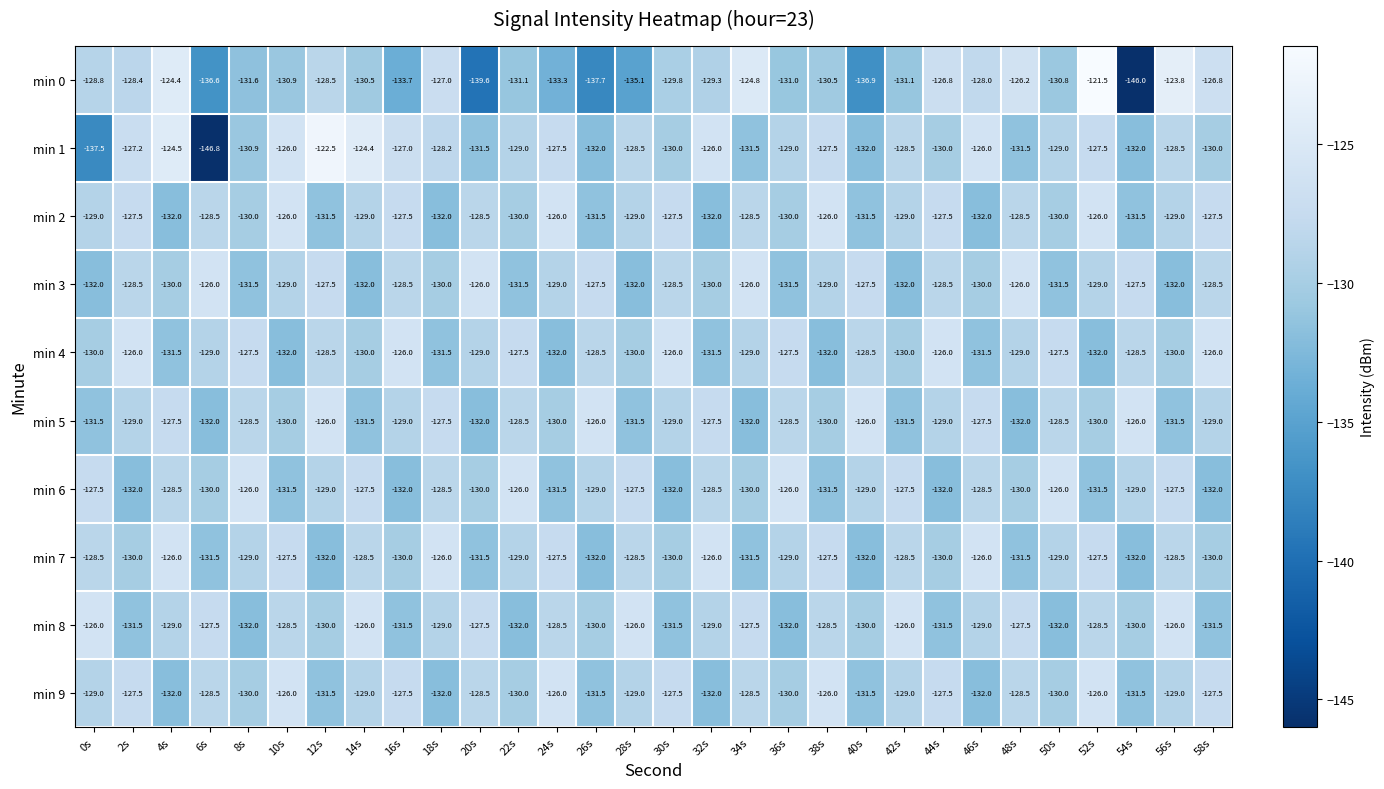

The value of min 9 at 26s is -184.1. True or false?

False